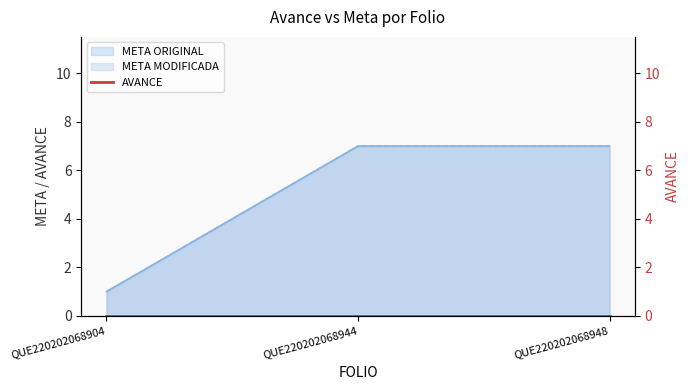

What is the difference between the META MODIFICADA values at QUE220202068904 and QUE220202068944?

6